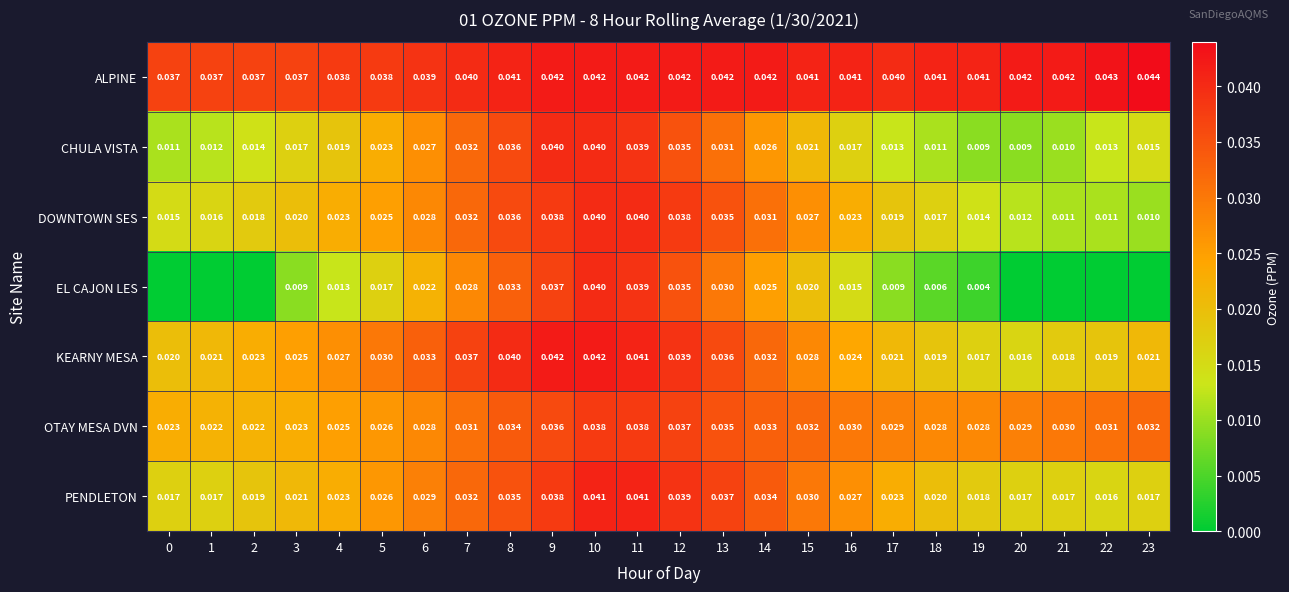

How many distinct data groups are displayed?

7